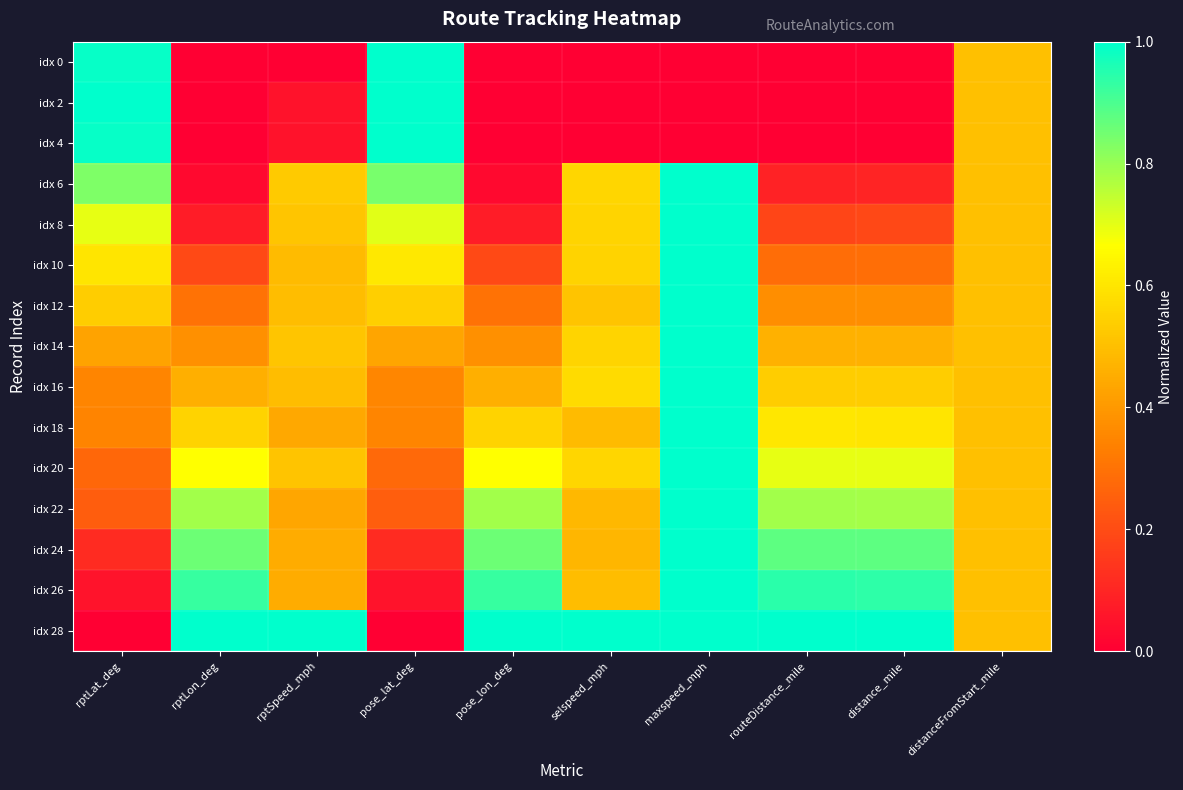

Rank the series by their maximum value, from lowest to highest.

idx 0, idx 2, idx 4, idx 6, idx 8, idx 10, idx 12, idx 14, idx 16, idx 18, idx 20, idx 22, idx 24, idx 26, idx 28